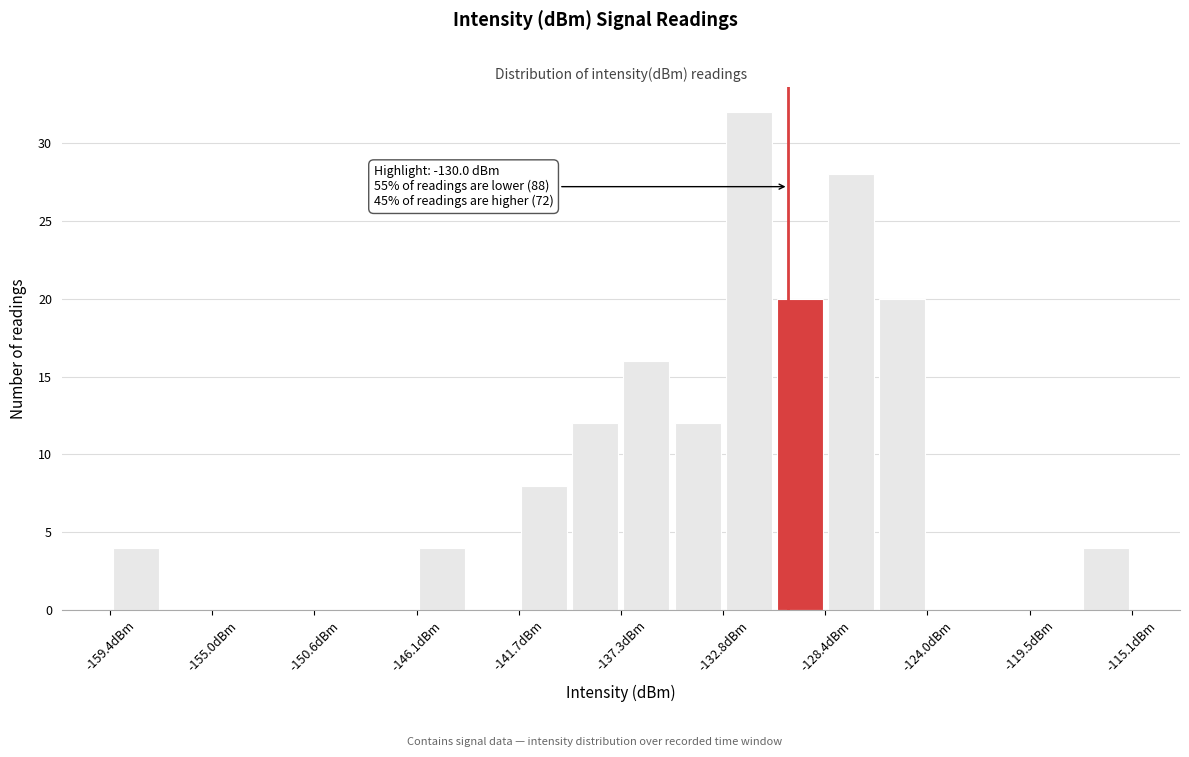

Which range on the x-axis has the tallest bar?

-133.0 to -130.5